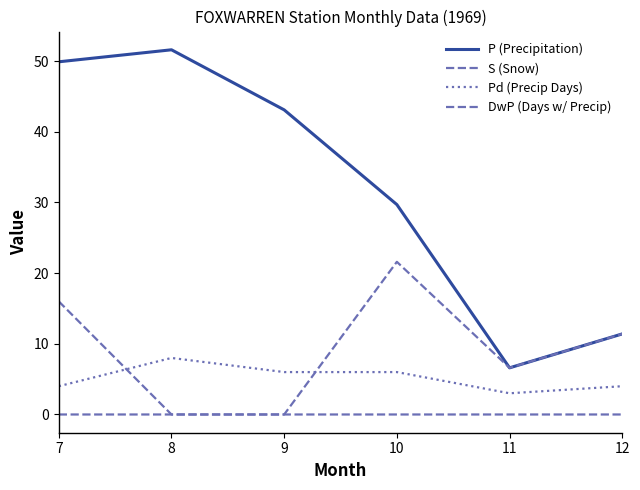

Is it true that Pd (Precip Days) equals 1.0 at 12?

False